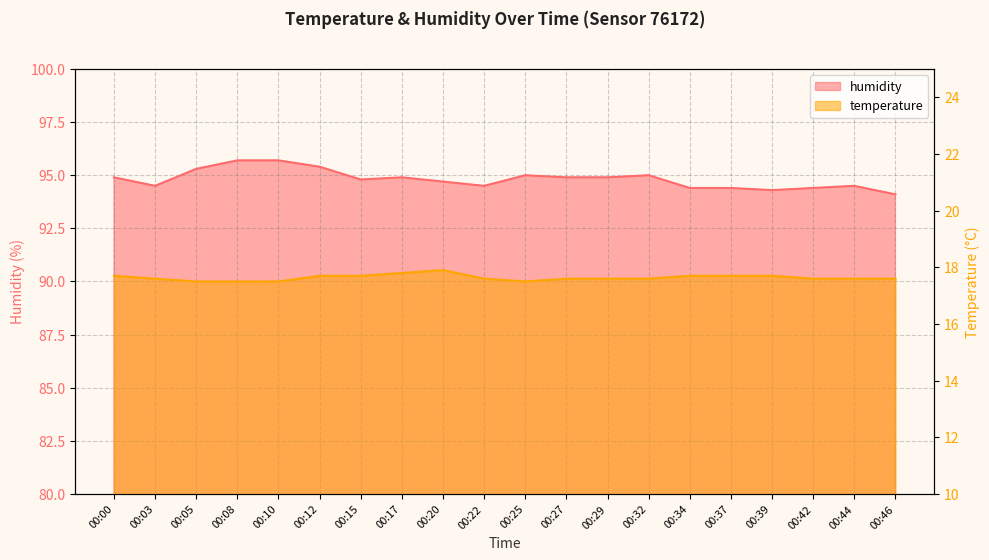

What is the approximate value of humidity at 00:15?

94.8